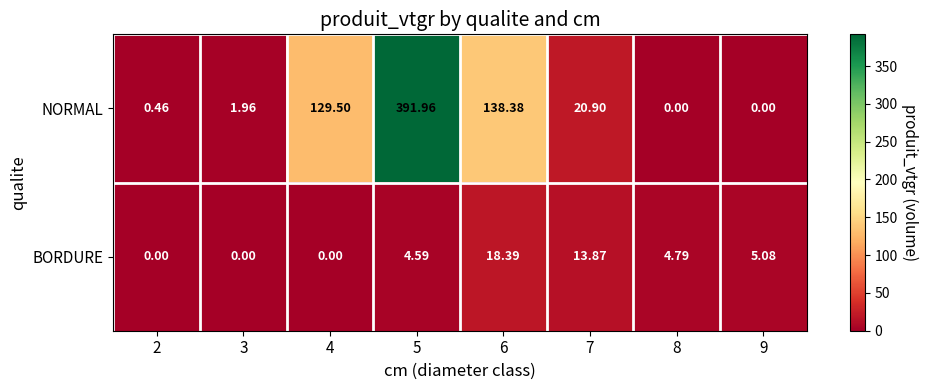

Which series has the largest total across all categories?

NORMAL